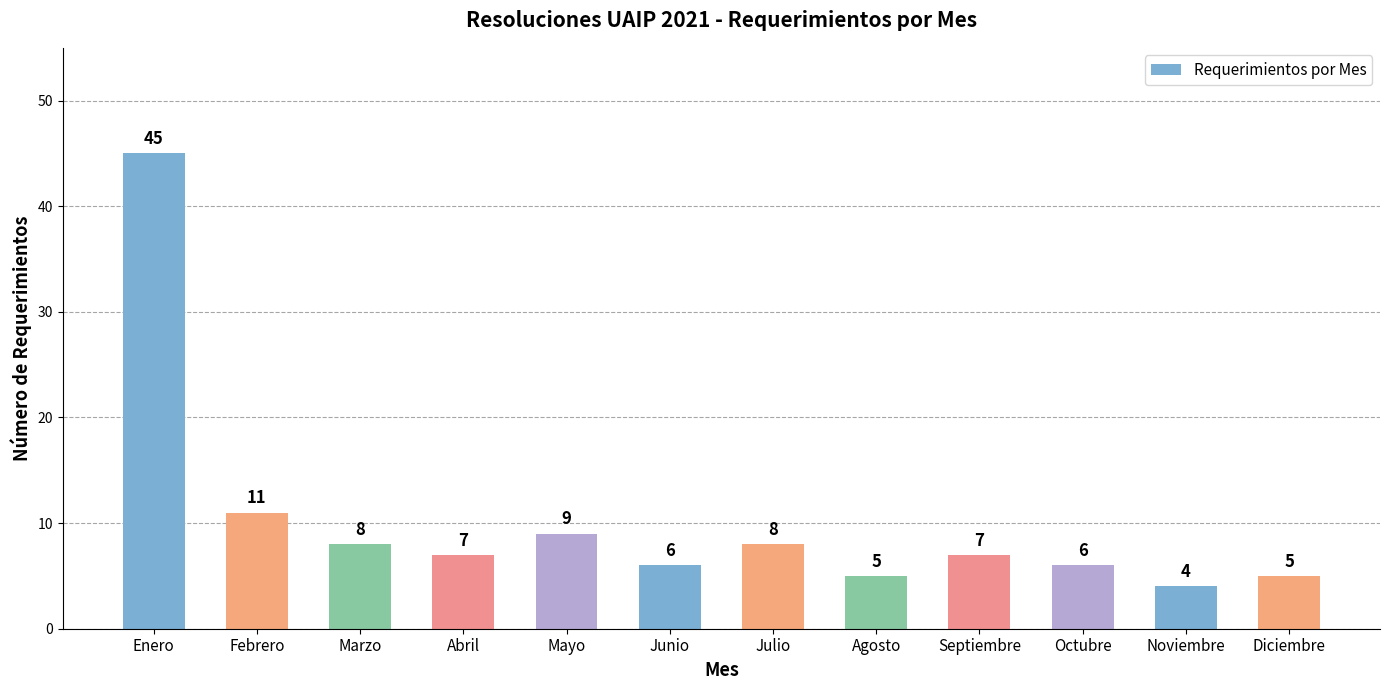

What value does the data have at Agosto?

5